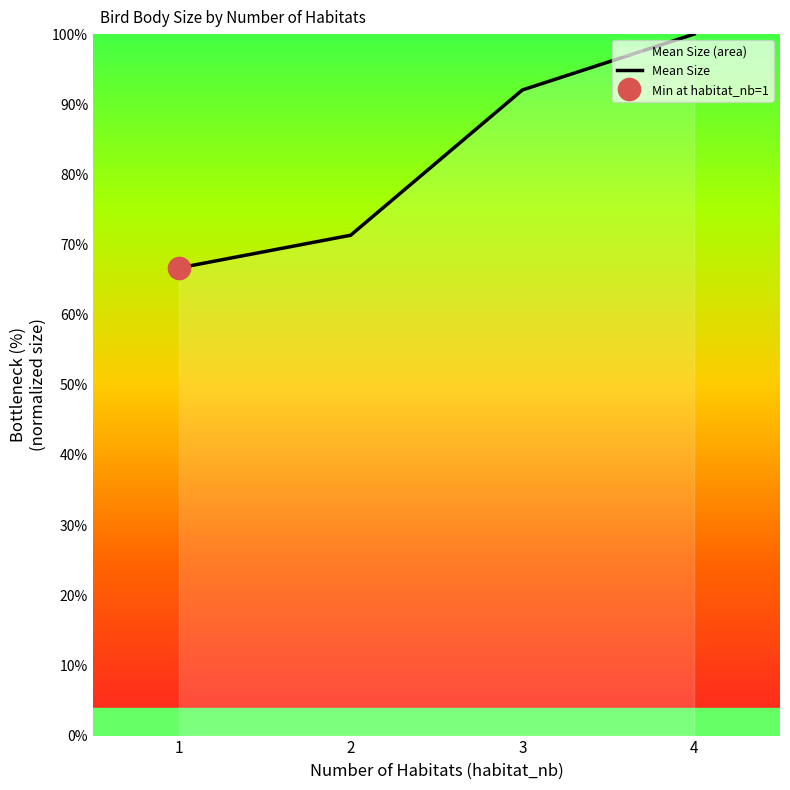

Reading left to right, list all the values displayed in this chart.

1=66.7	2=71.3	3=92.0	4=100.0